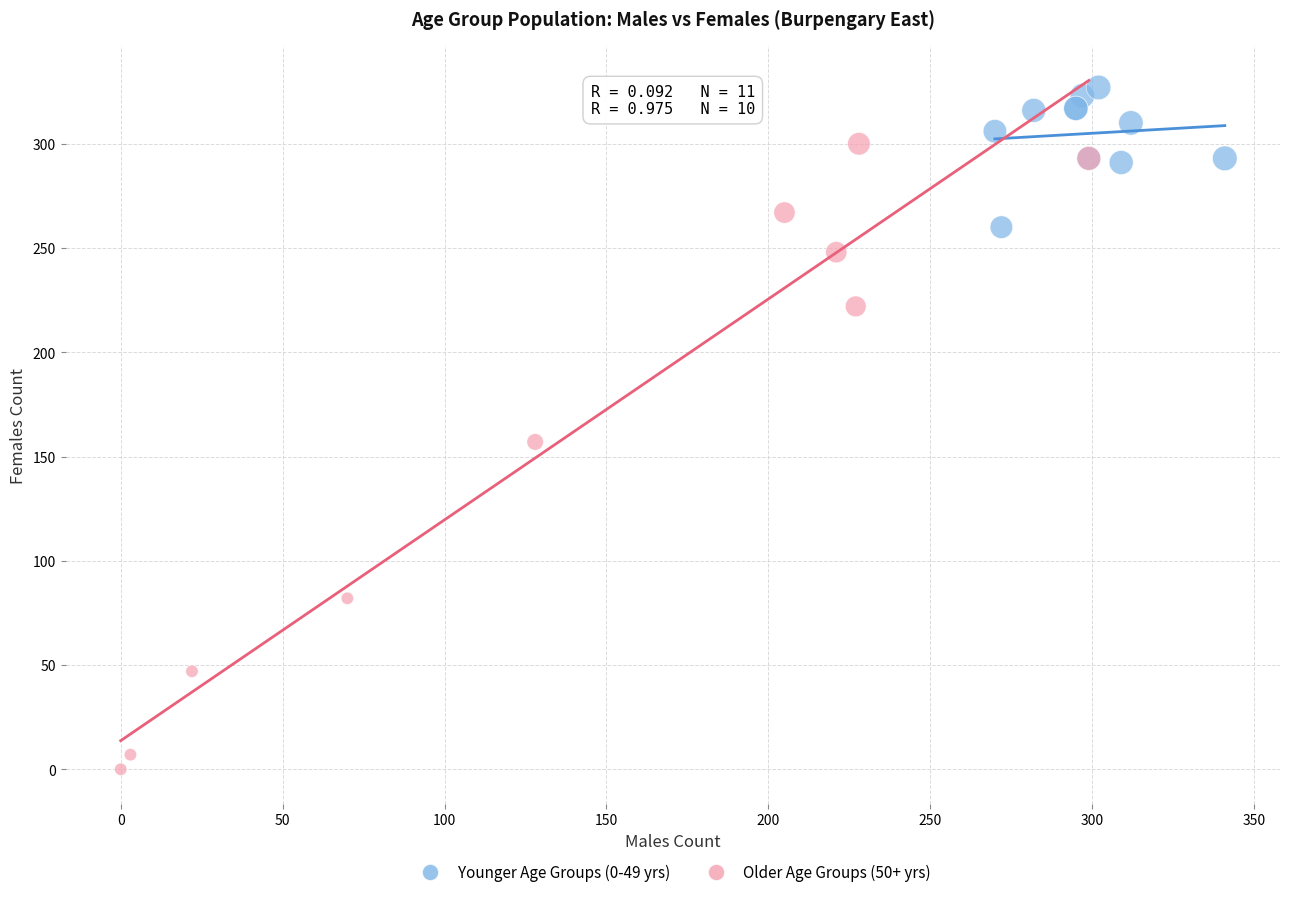

Which series contains the lowest Y value?

Older Age Groups (50+ yrs)